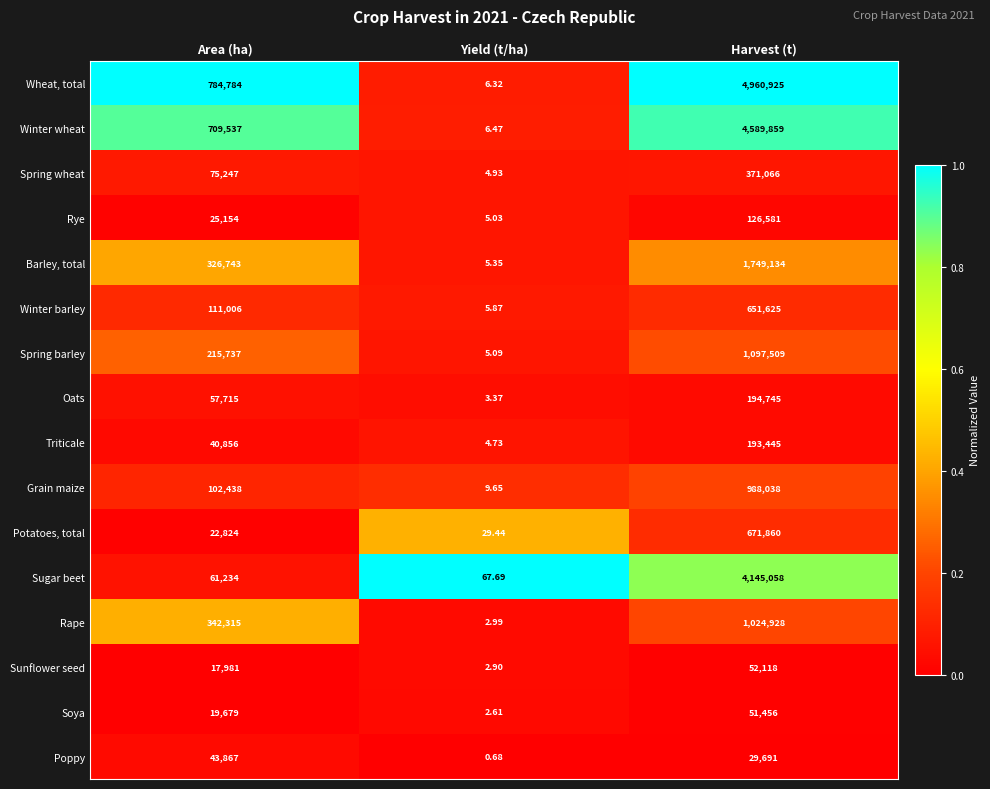

Is the value of Poppy at Harvest (t) greater than the value of Sugar beet at Area (ha)?

No